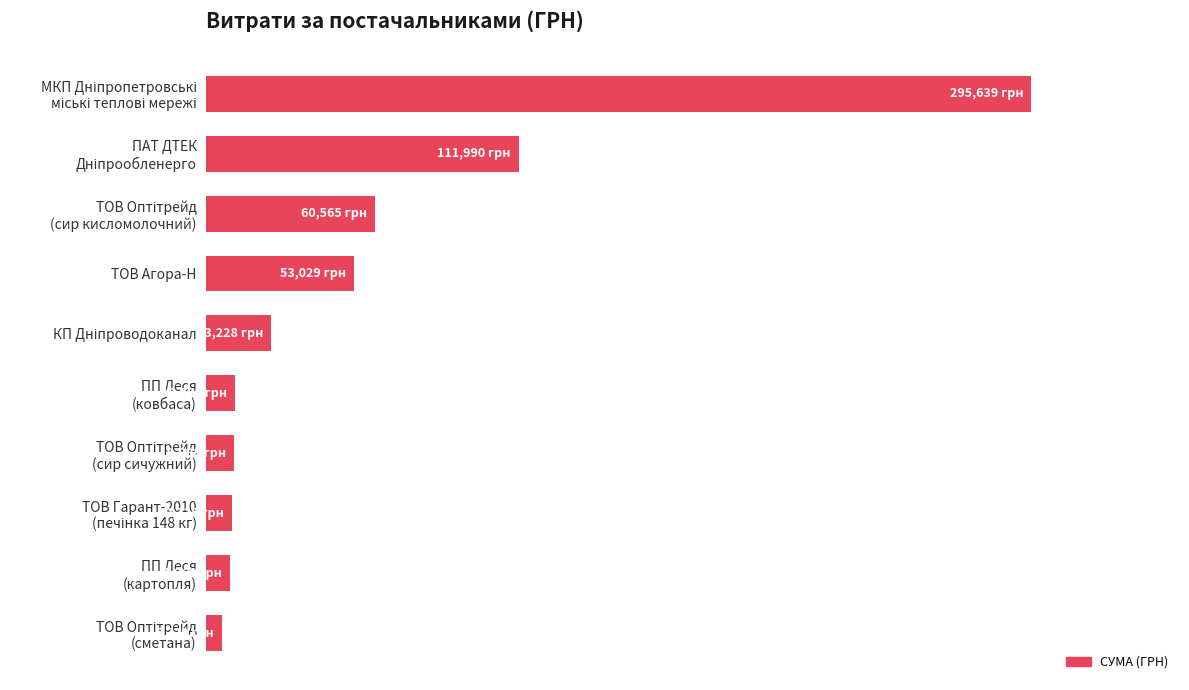

Are the bars horizontal?

Yes